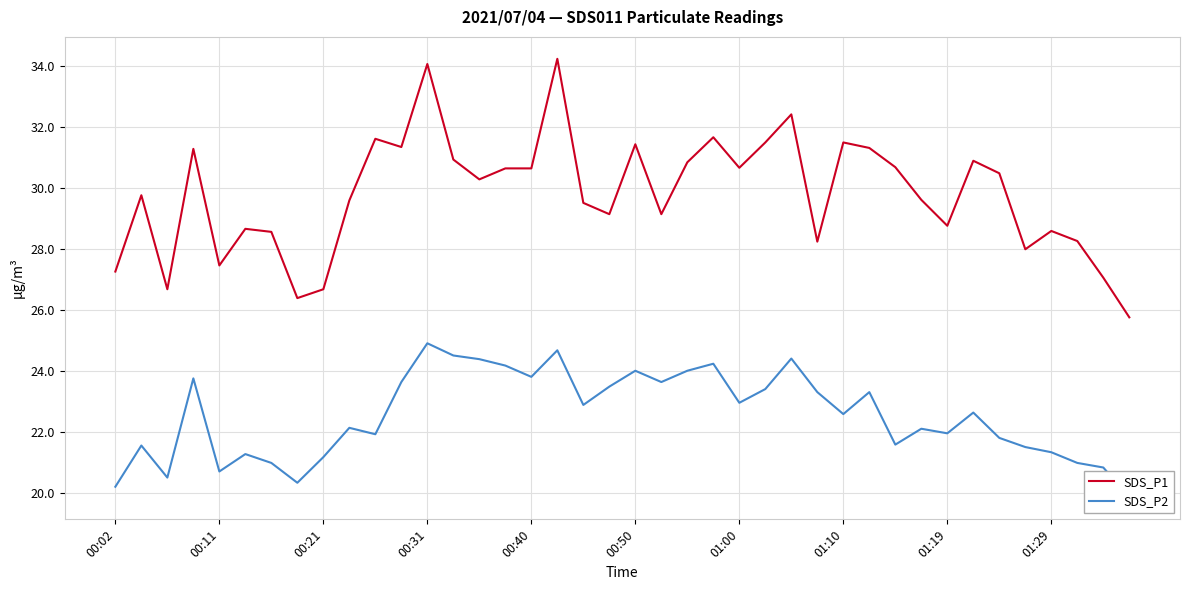

Which series has the largest total across all categories?

SDS_P1